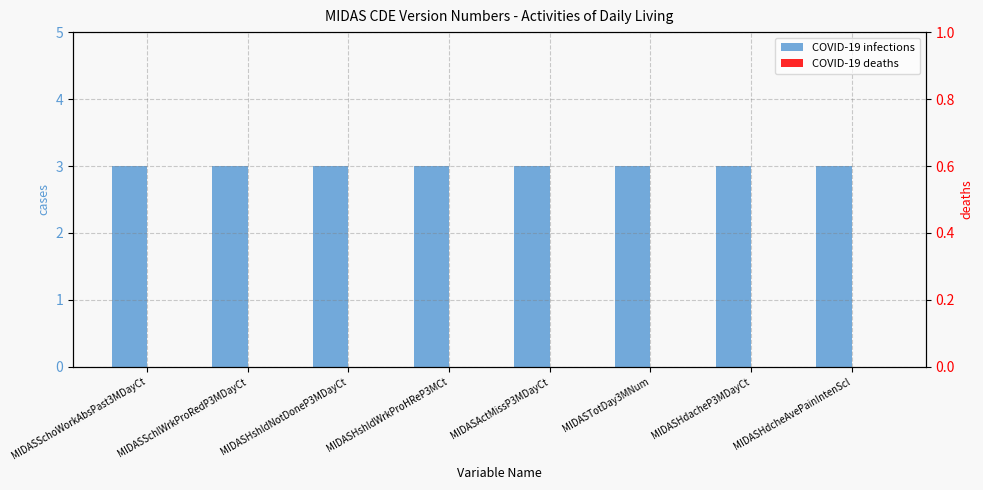

Which series changed the most between MIDASSchoWorkAbsPast3MDayCt and MIDASActMissP3MDayCt?

COVID-19 infections